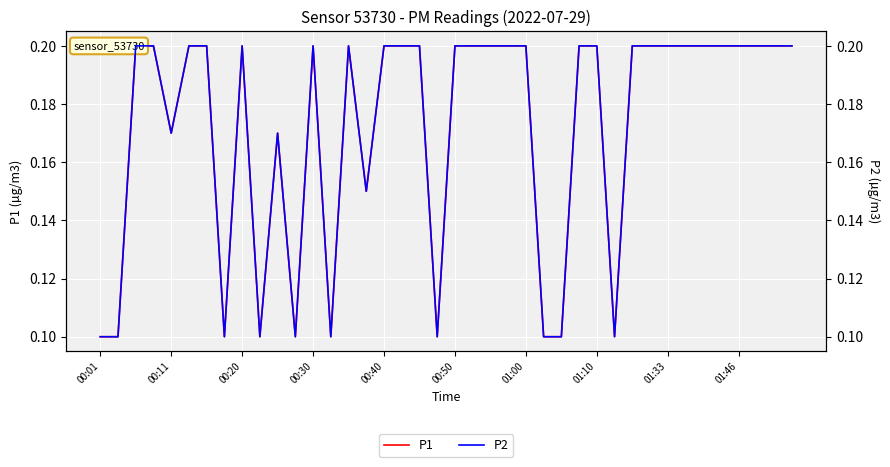

What position from the right is 00:40?

24